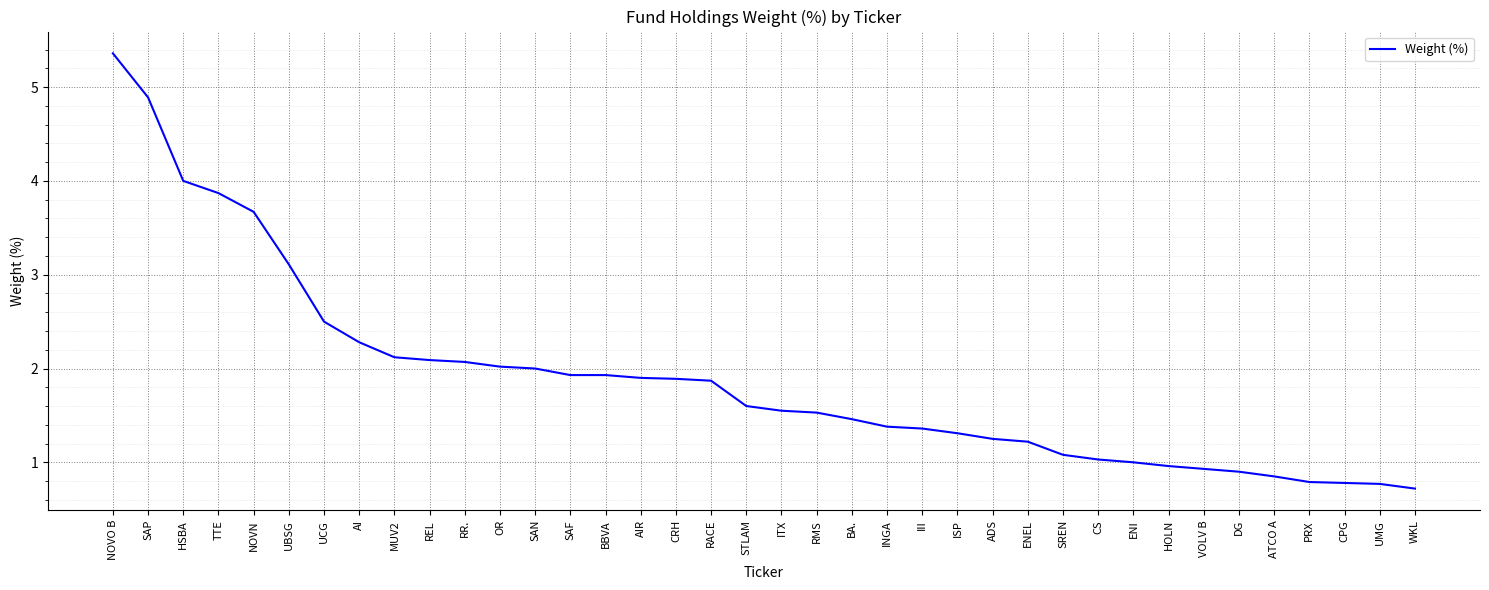

Which label corresponds to the largest value in the chart?

NOVO B